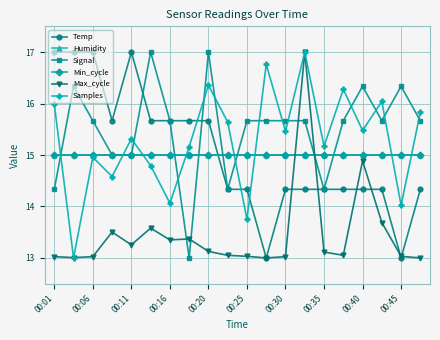

Is this an area chart (filled region under the line)?

No